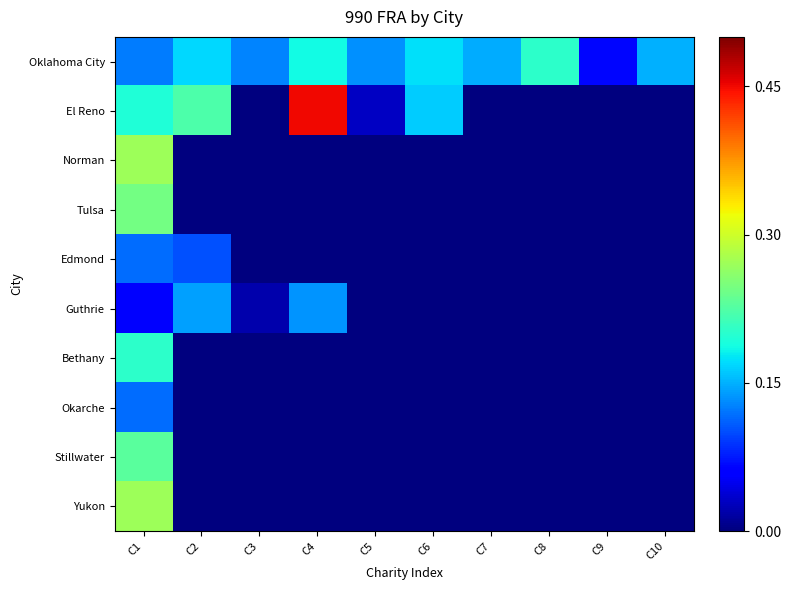

List the series in order of their peak value, highest first.

El Reno, Norman, Yukon, Tulsa, Stillwater, Oklahoma City, Bethany, Guthrie, Edmond, Okarche